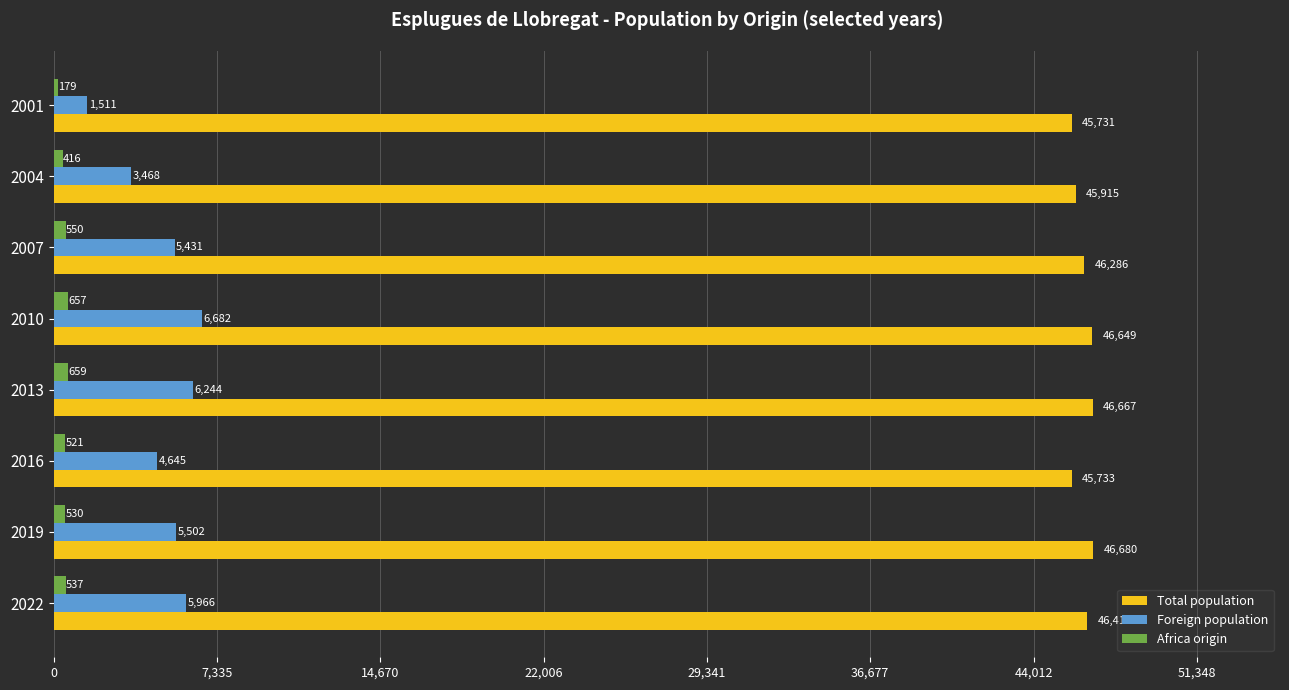

Rank the series at 2010 from lowest to highest value.

Africa origin, Foreign population, Total population